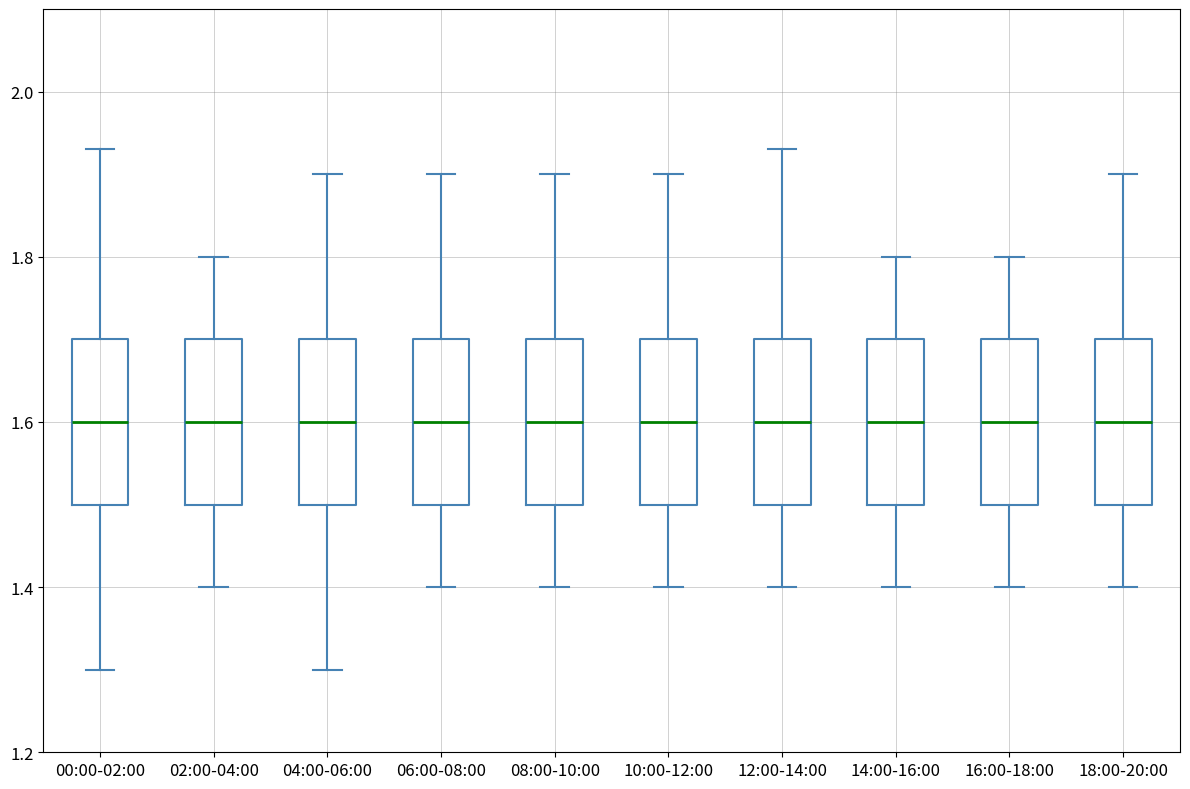

Where does the median line of the box for 04:00-06:00 sit on the y-axis? The values are not printed on the chart, so give them approximately, as read against the axis.

1.60